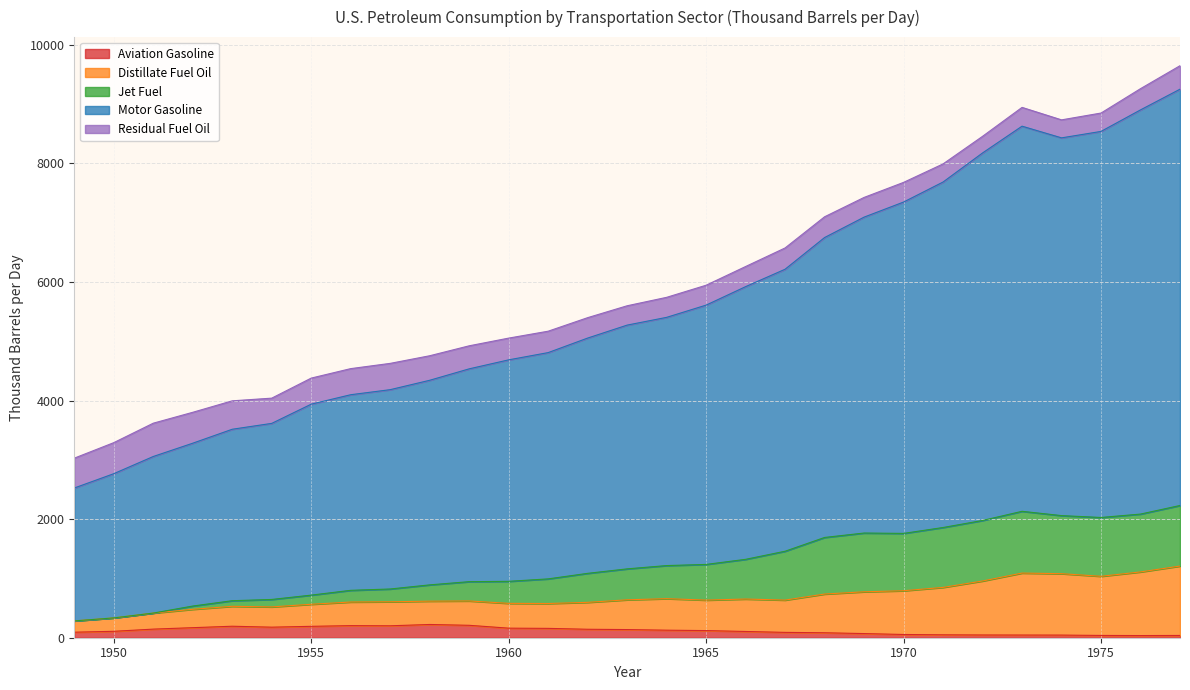

Which series changed the most between 1951 and 1958?

Motor Gasoline